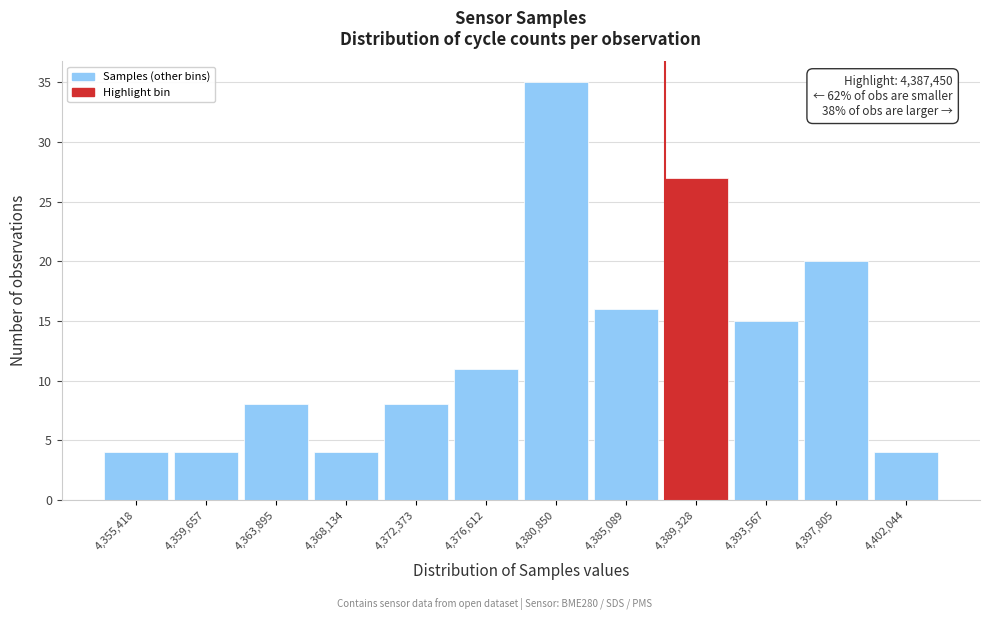

Which range on the x-axis has the tallest bar?

4378500 to 4383000